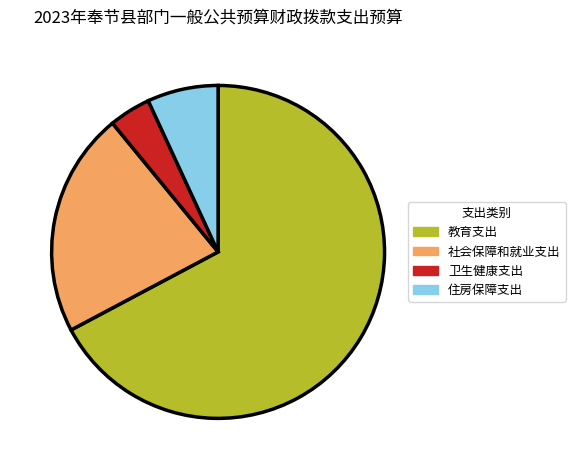

How many slices are in this pie chart?

4